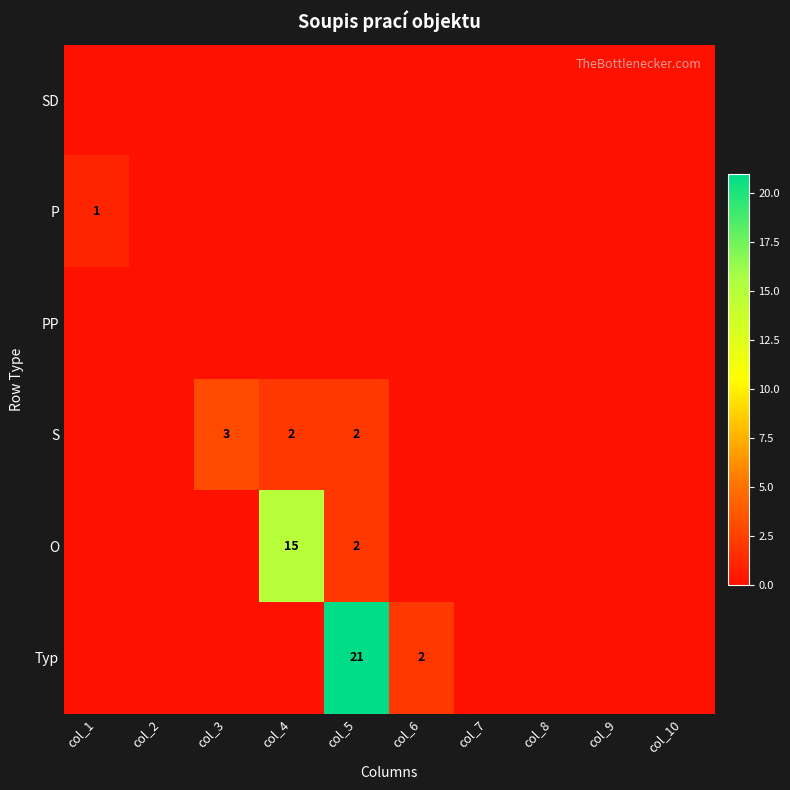

The value of O at col_5 is 1. True or false?

False